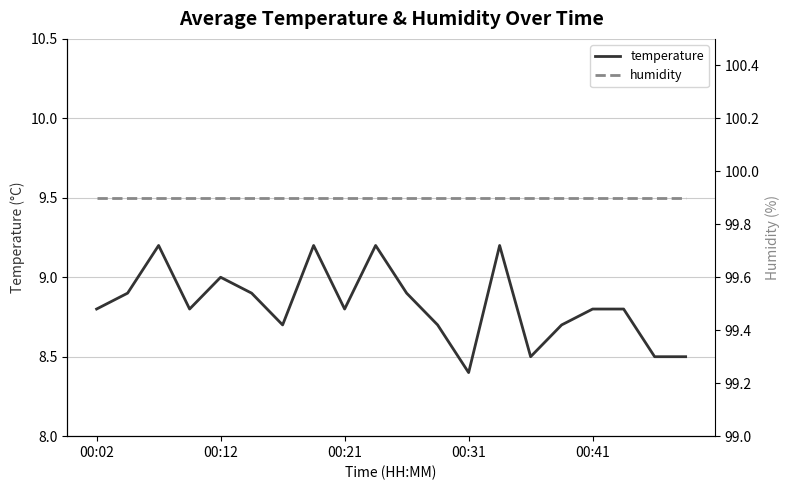

What is the sum of all temperature values?

176.5